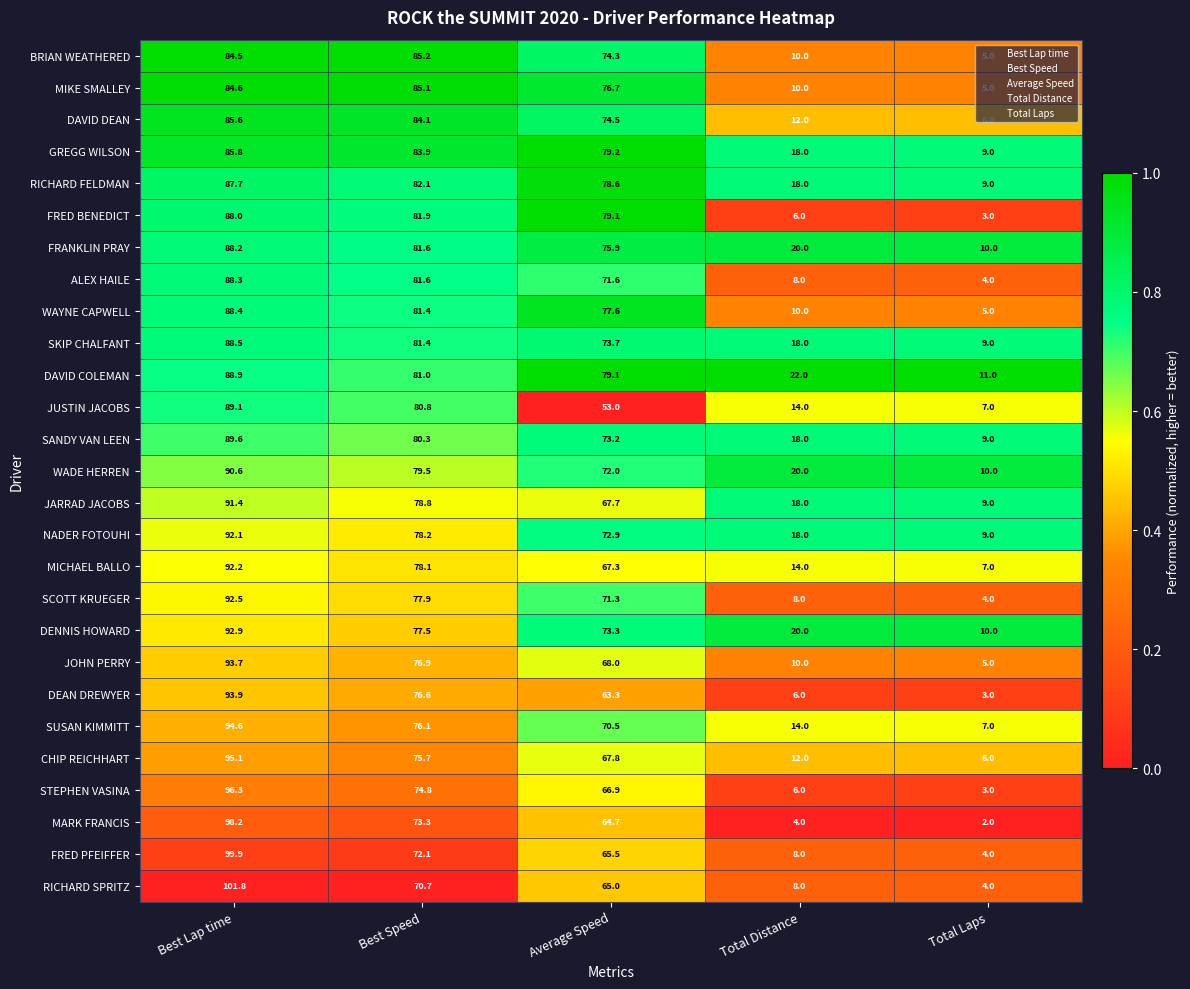

Read the RICHARD SPRITZ value at Average Speed.

65.0